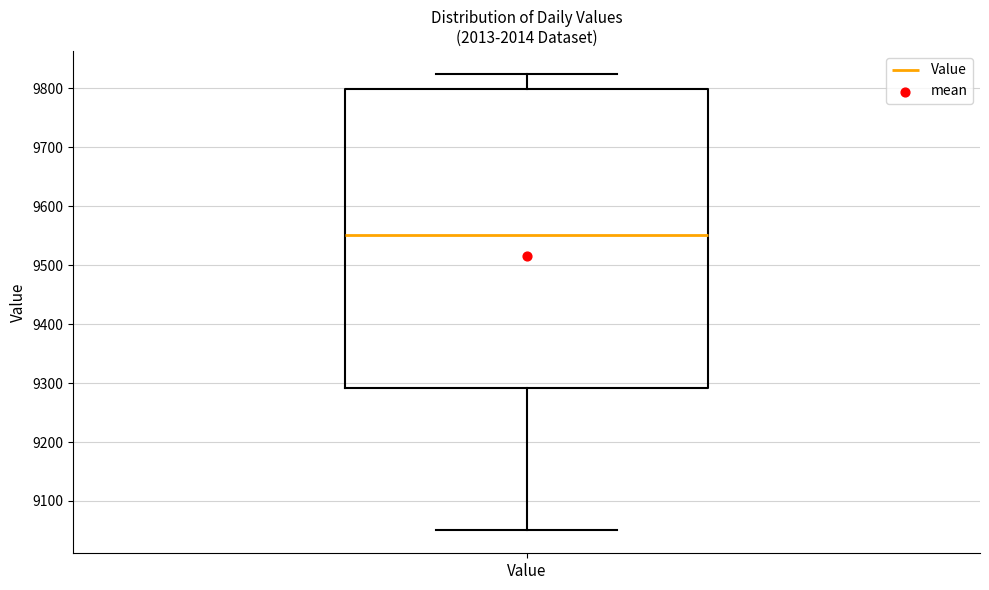

Where is the lower edge of the box for Value on the y-axis? The values are not printed on the chart, so give them approximately, as read against the axis.

9290